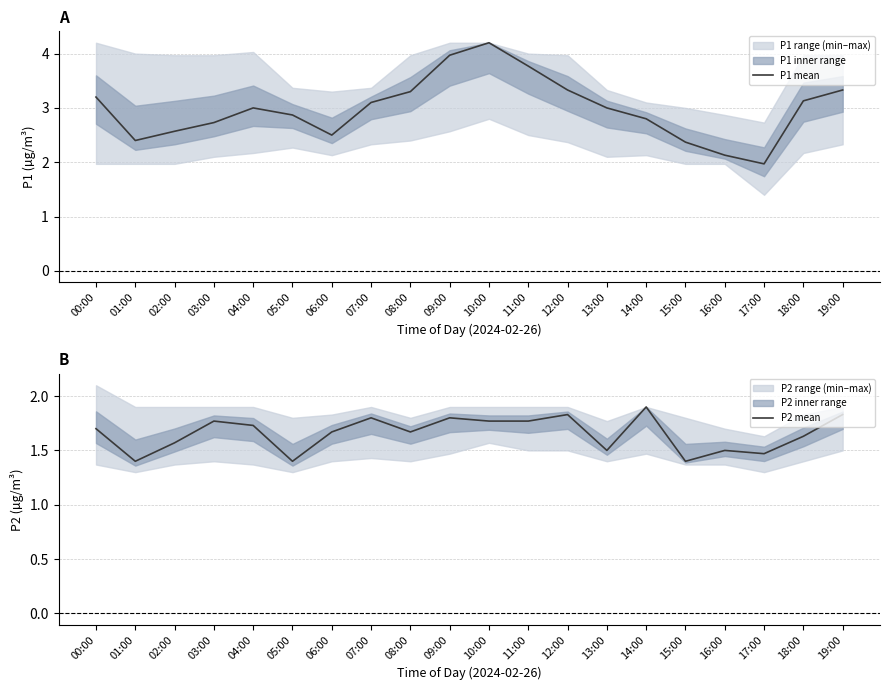

At which label is P2 mean closest to 1?

01:00